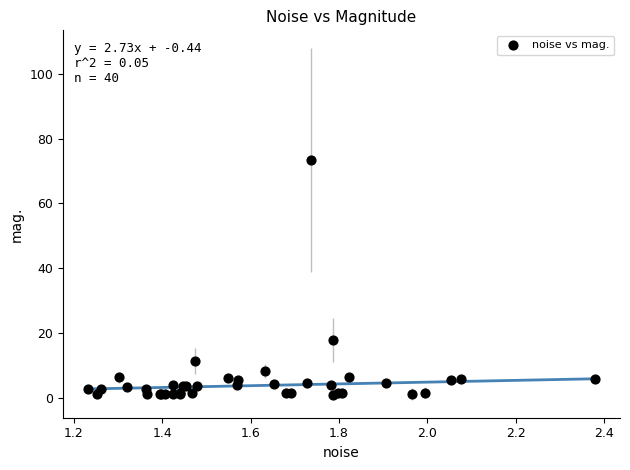

What Y value in the scatter plot is closest to 37?

18.0